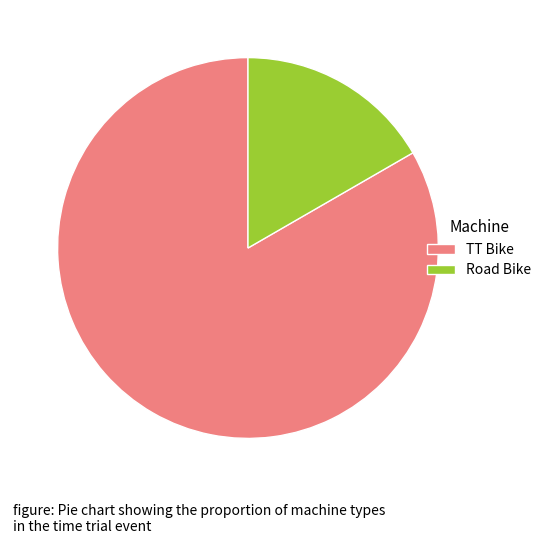

Which slice is the smallest?

Road Bike